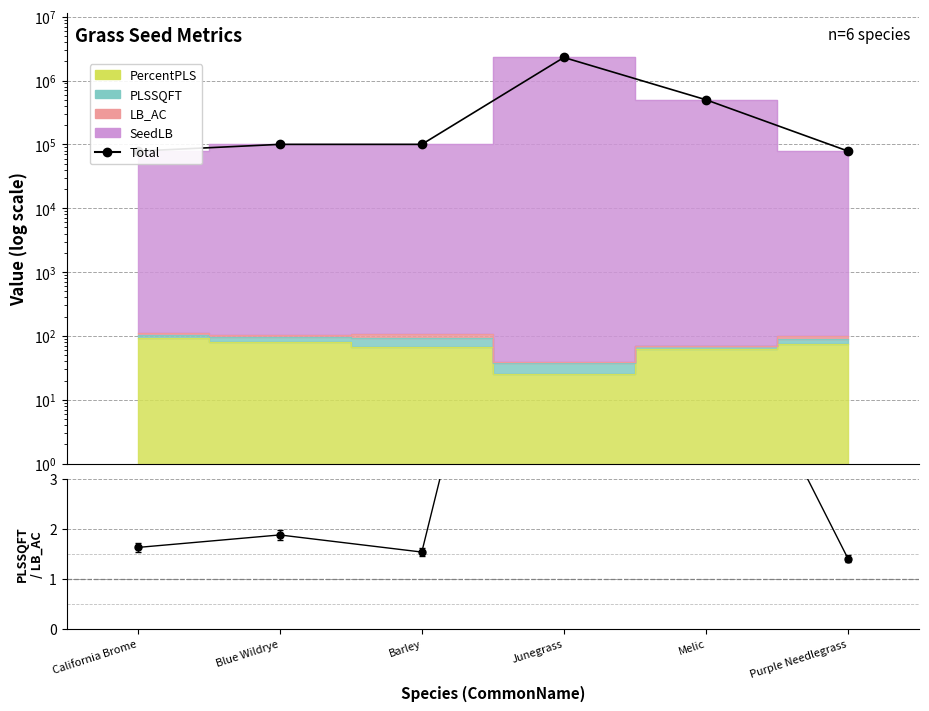

Between Barley and Junegrass, which series saw the biggest shift?

Total